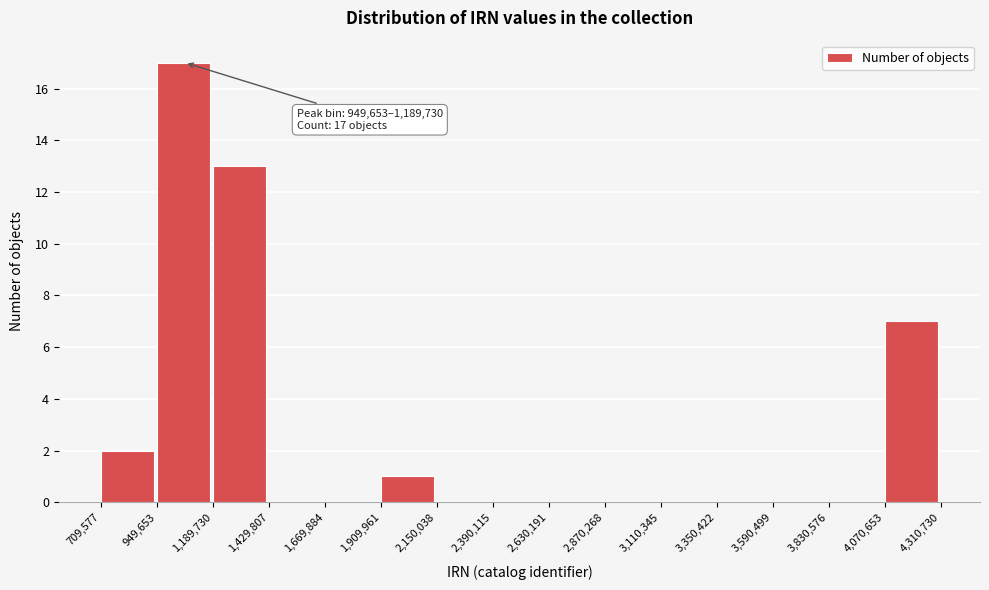

Over which range of the x-axis is the bar tallest?

949,653 to 1,189,730